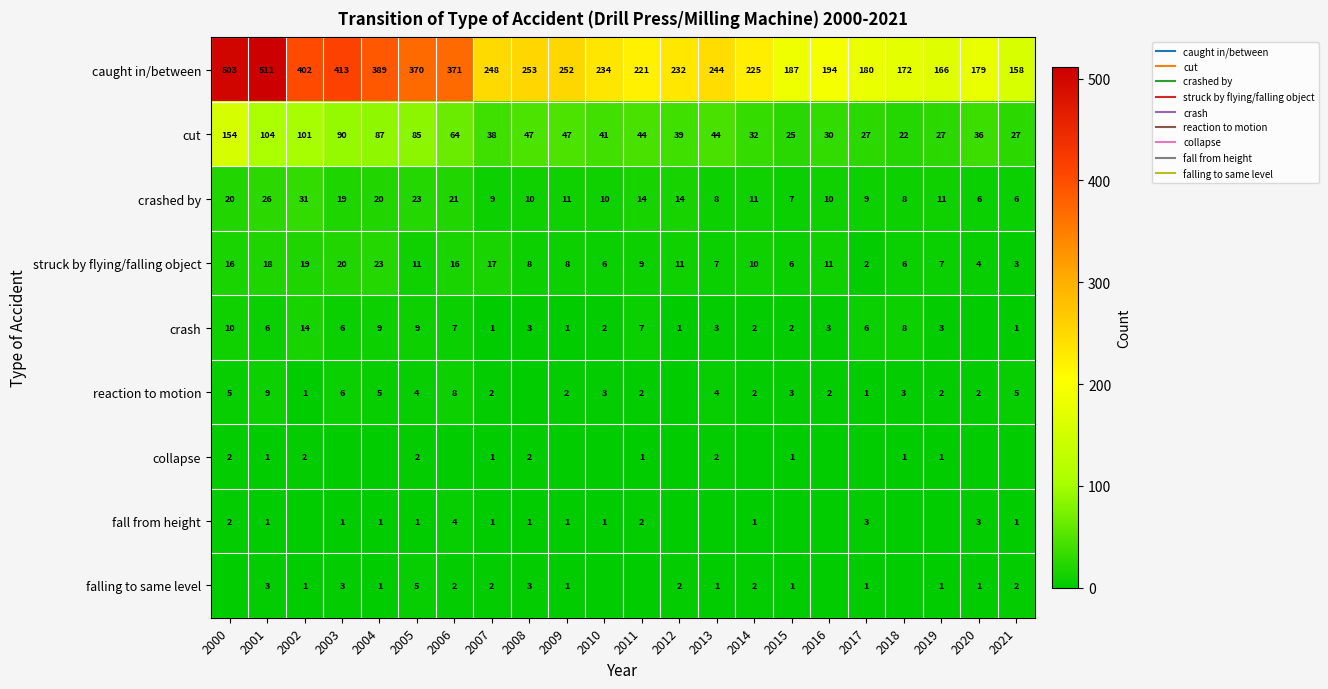

Rank the series at 2000 from lowest to highest value.

falling to same level, collapse, fall from height, reaction to motion, crash, struck by flying/falling object, crashed by, cut, caught in/between